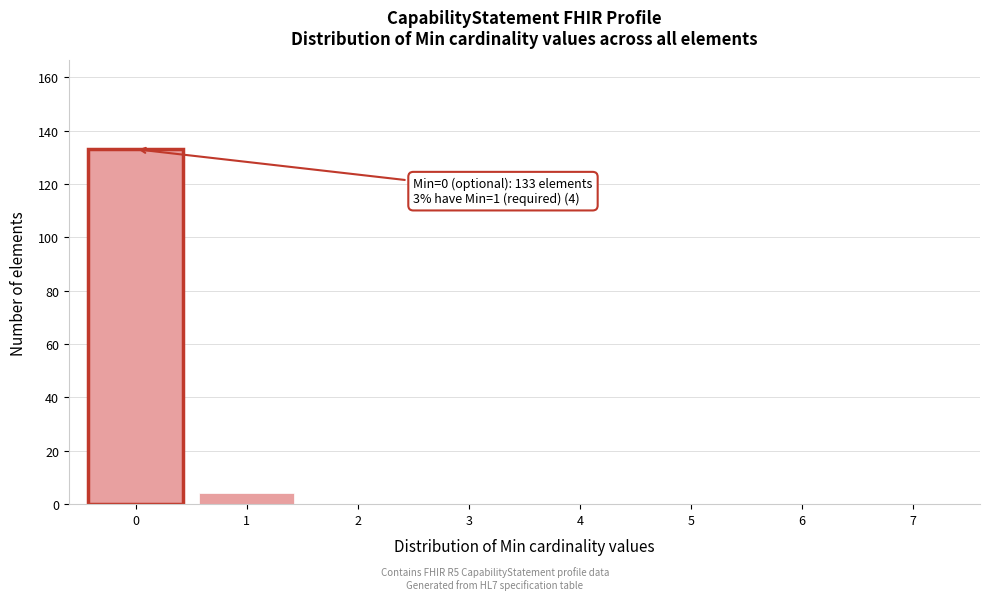

Reading left to right, list all the values displayed in this chart.

0=133	1=4	2=0	3=0	4=0	5=0	6=0	7=0